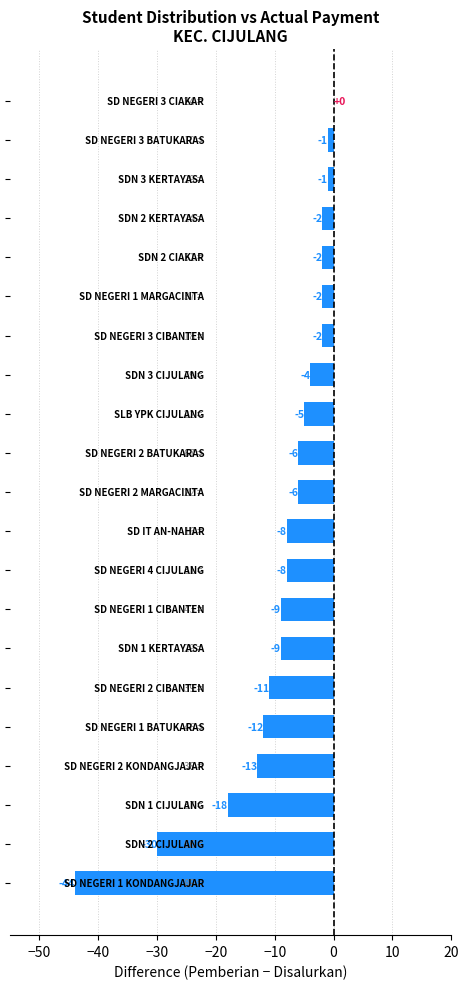

What is the sum of all values?

-193